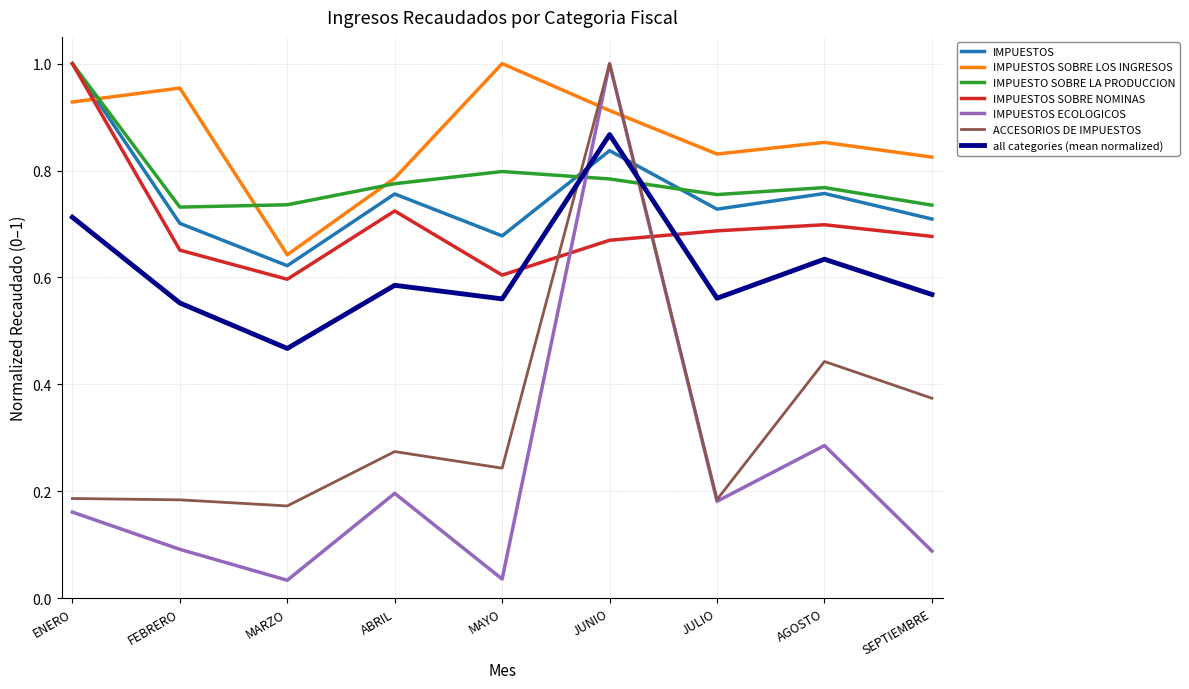

At which category is the sum across all series the highest?

JUNIO